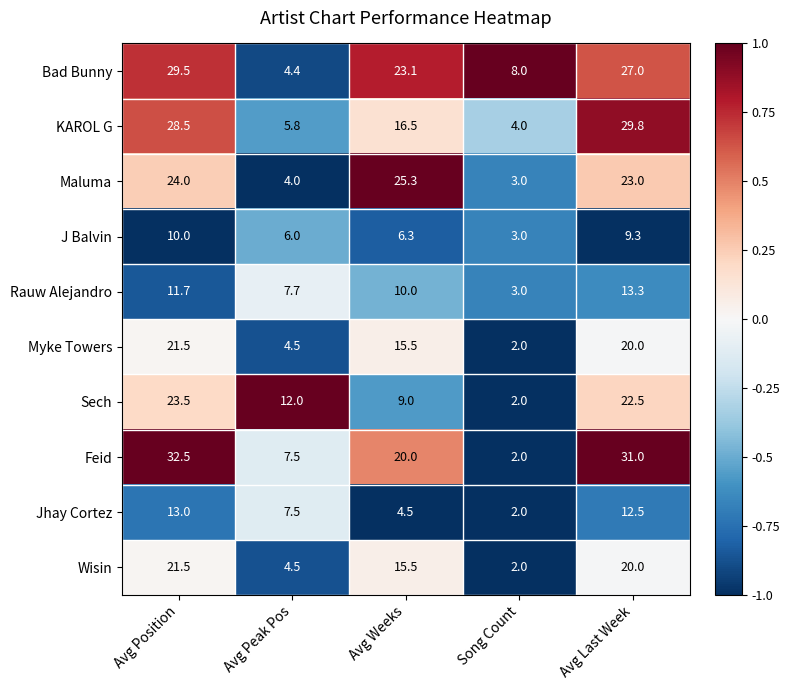

Which label corresponds to the smallest value in the chart?

Song Count